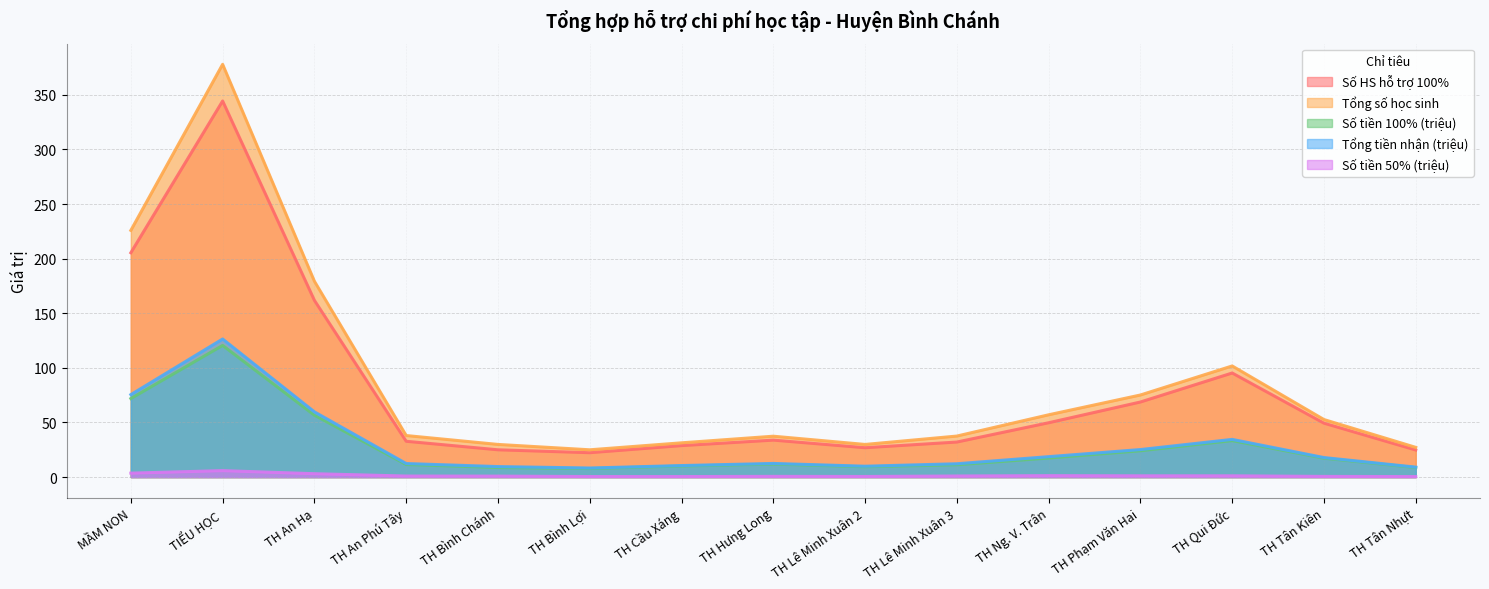

In Tổng tiền nhận (triệu), how many points are lower than both neighbors (excluding endpoints)?

2